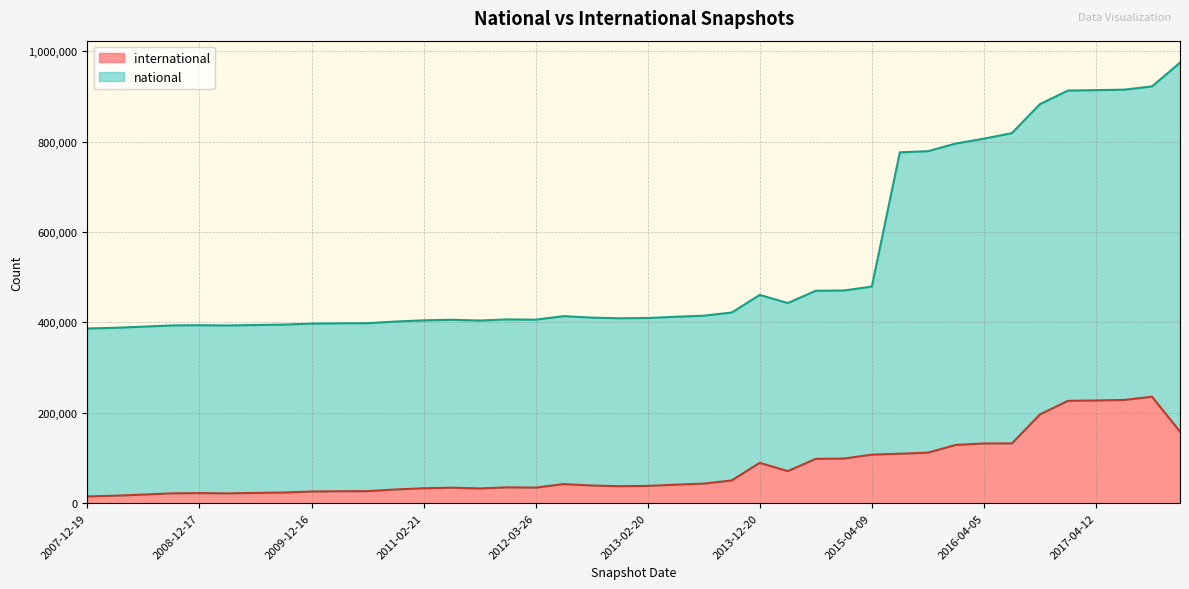

How many lines are shown in the chart?

2